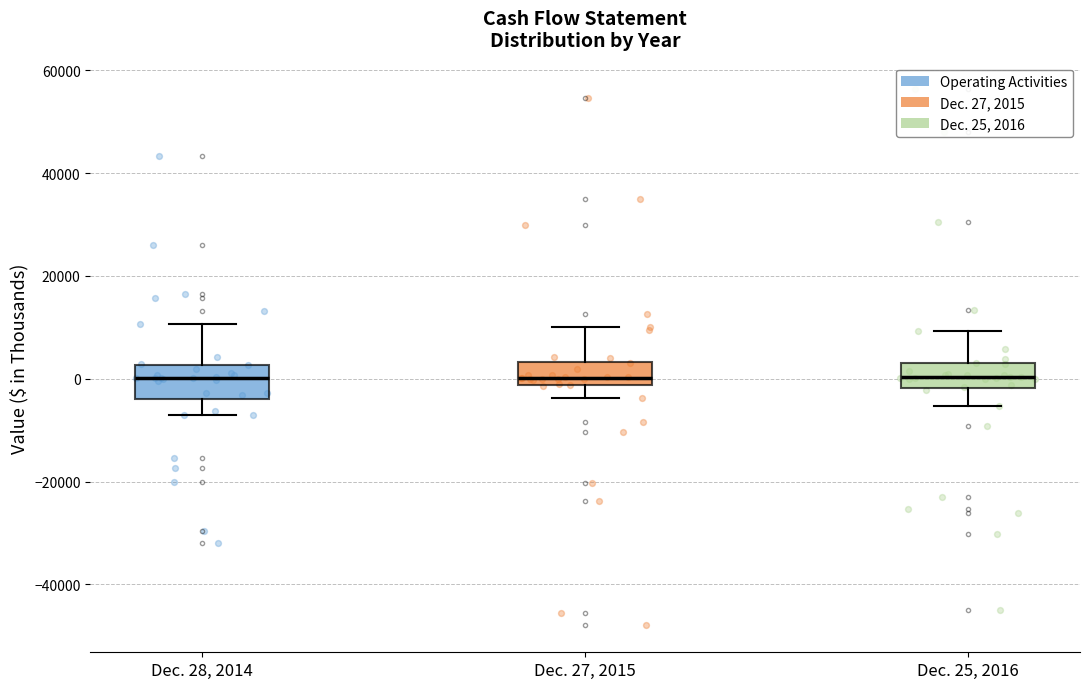

Reading left to right, transcribe this box plot: for each box, give where its median line is, the range the box spans, and where its two whiskers end, as read against the y-axis. The values are not printed on the chart, so give them approximately, as read against the axis.

Dec. 28, 2014: median 0, box -4000 to 2000, whiskers -8000 to 10000
Dec. 27, 2015: median 0, box -2000 to 4000, whiskers -4000 to 10000
Dec. 25, 2016: median 0, box -2000 to 2000, whiskers -6000 to 10000